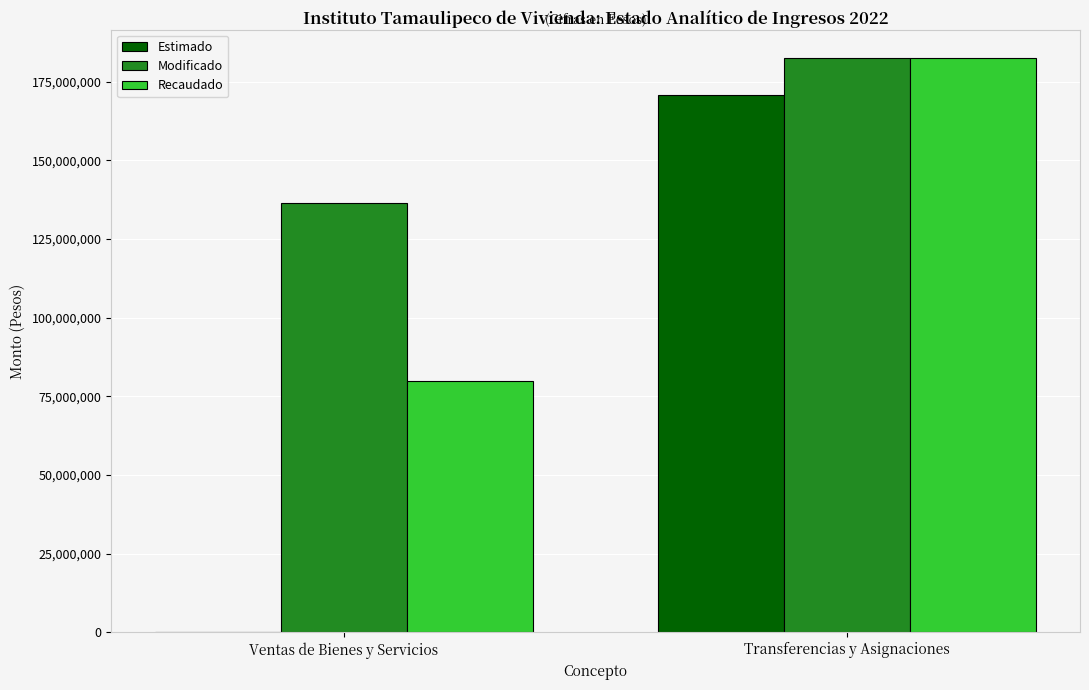

How many groups of bars are there?

2